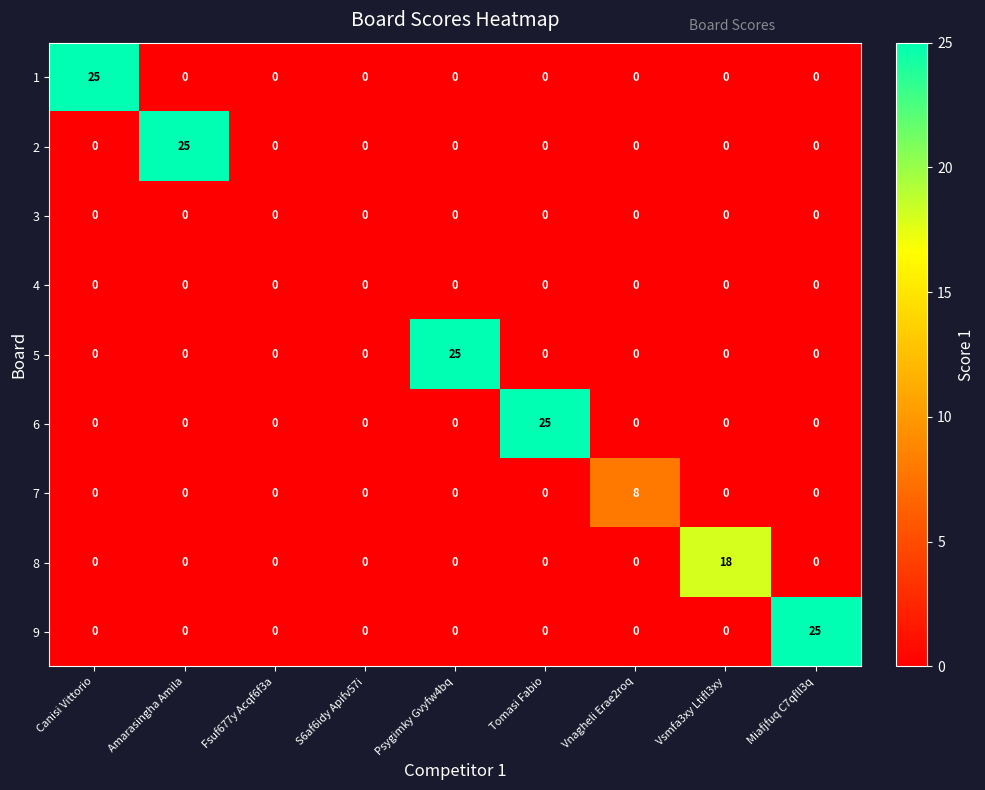

What is the difference between the highest and lowest values at Vnagheli Erae2roq?

8